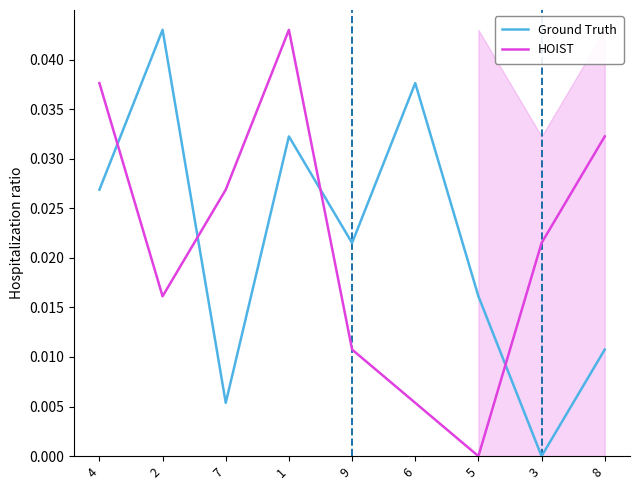

List the labels in order of Ground Truth value, smallest first.

3, 7, 8, 5, 9, 4, 1, 6, 2